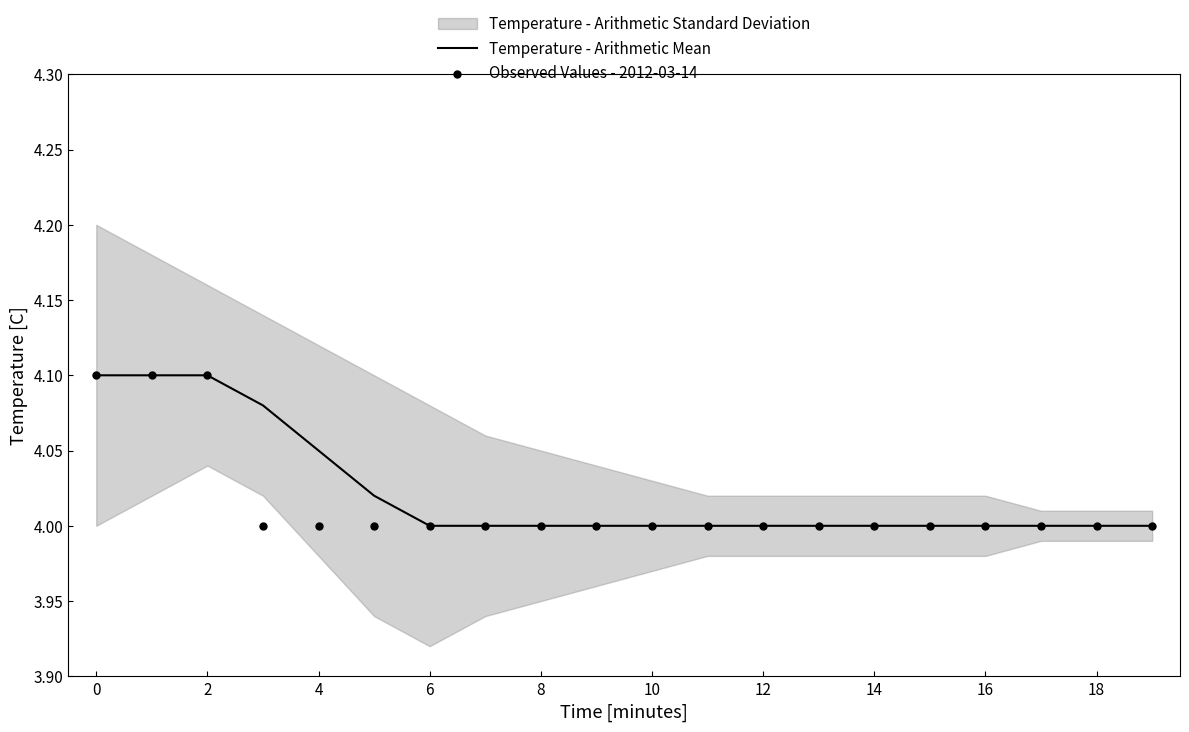

At how many categories does at least one series exceed 4?

6